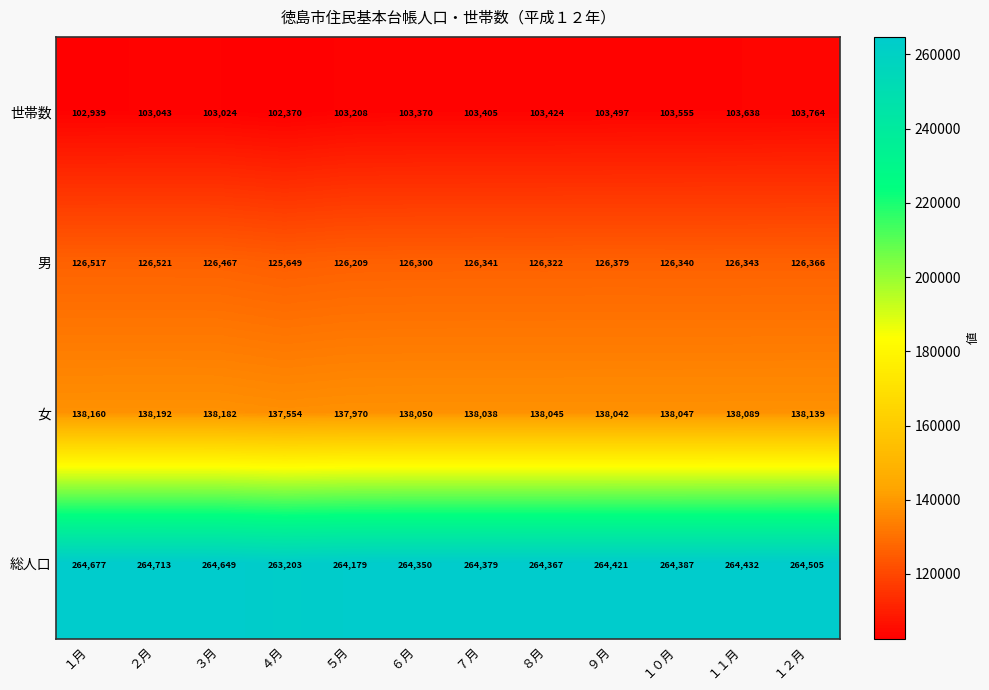

What is the approximate value of 女 at ８月?

138045